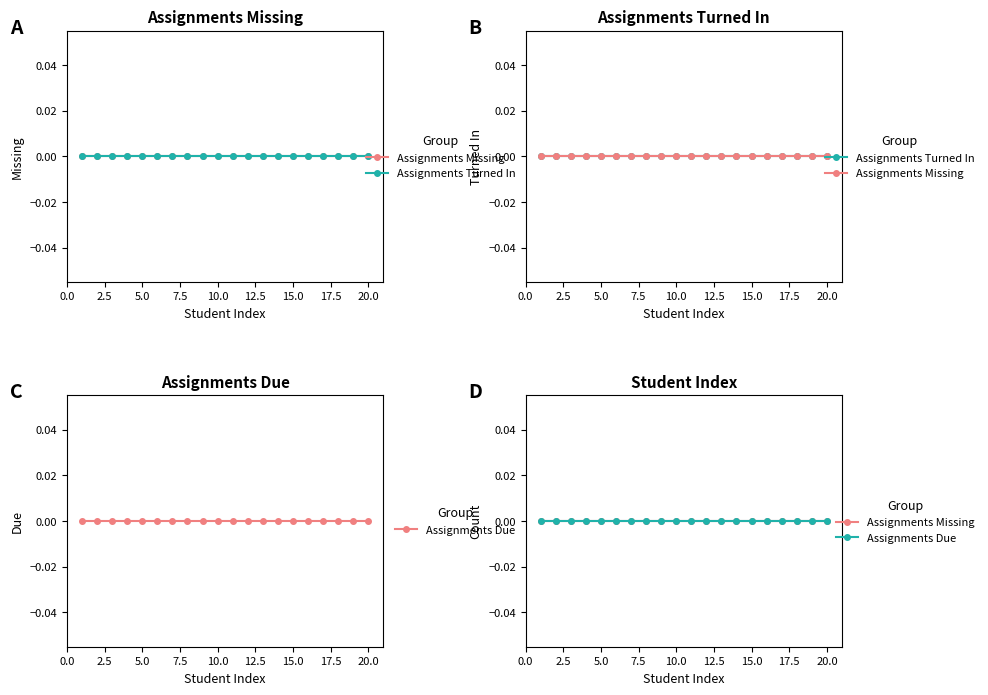

Is this an area chart (filled region under the line)?

No